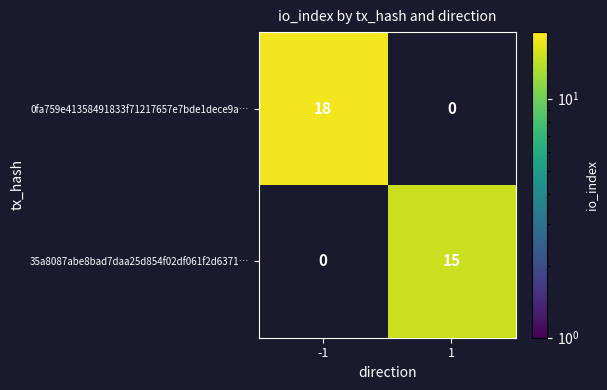

What is the maximum value shown in the chart?

18